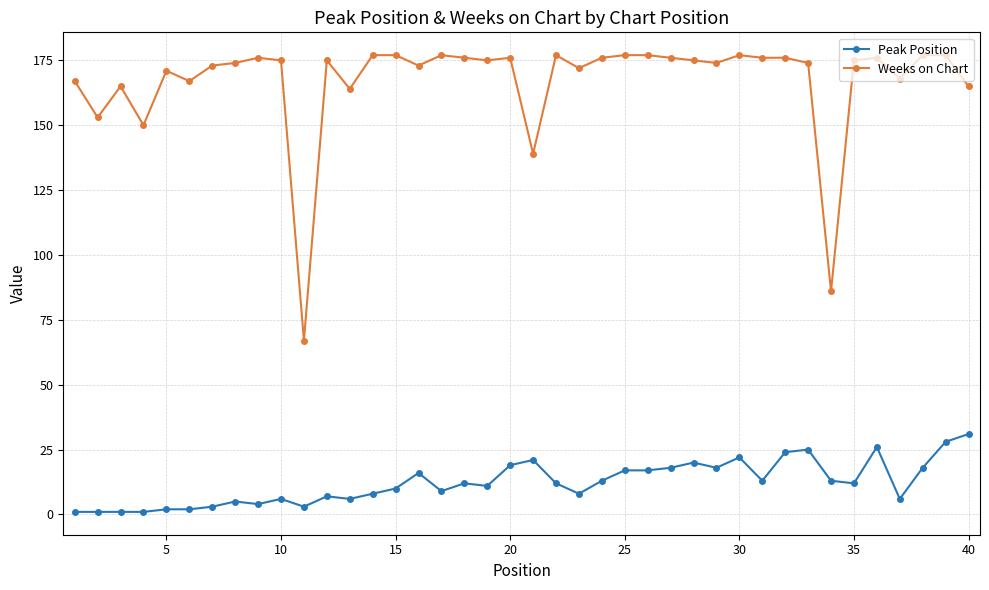

What is the average value of the Peak Position series?

12